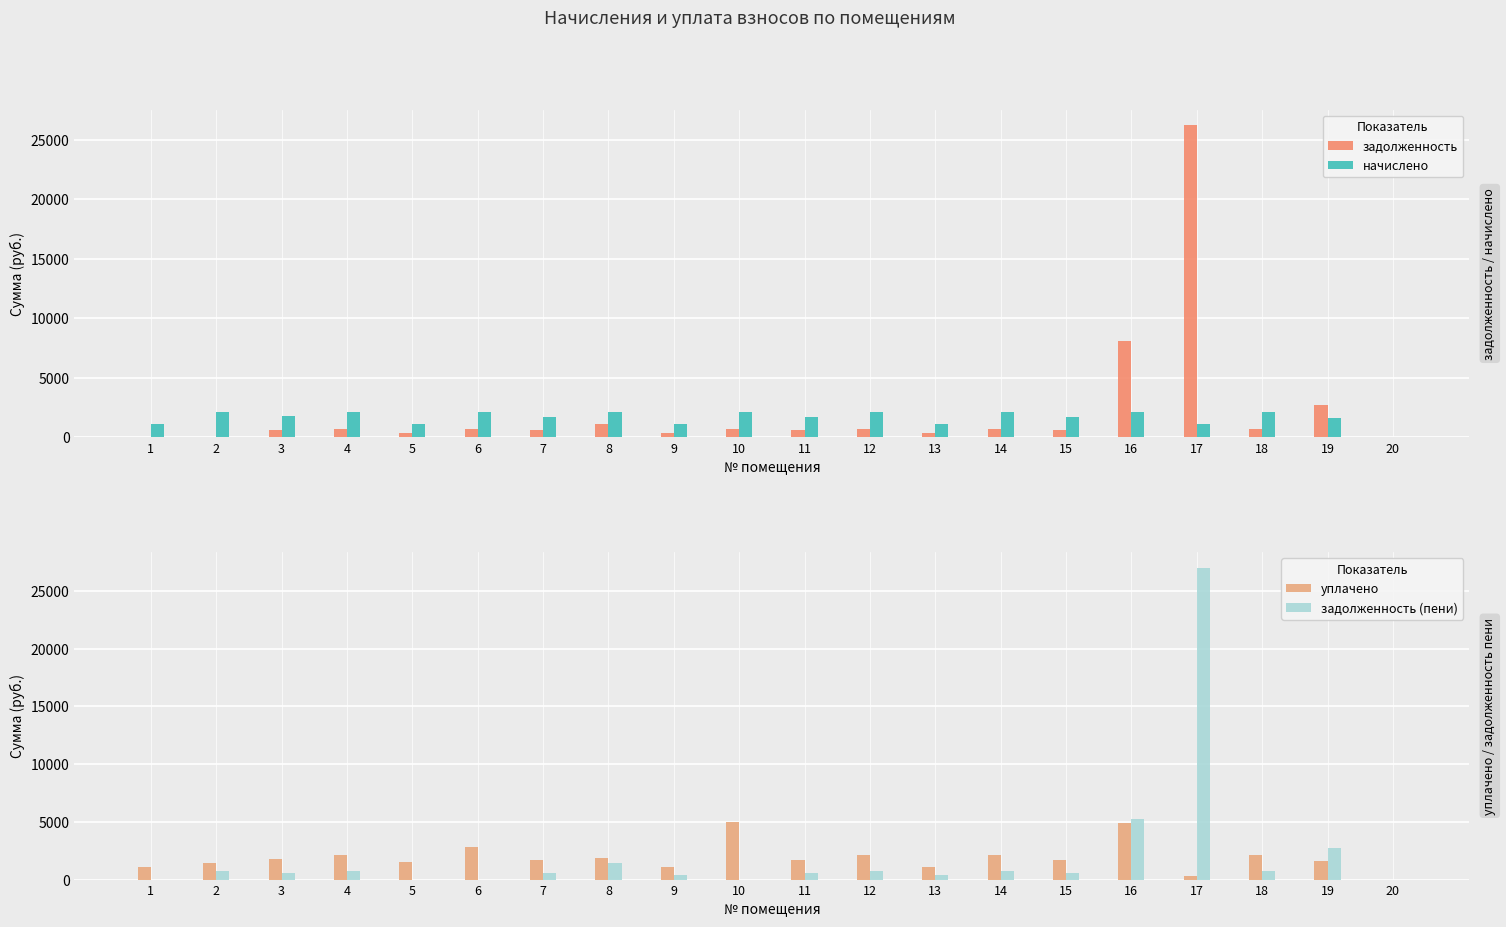

At which label does задолженность (пени) reach its minimum?

1